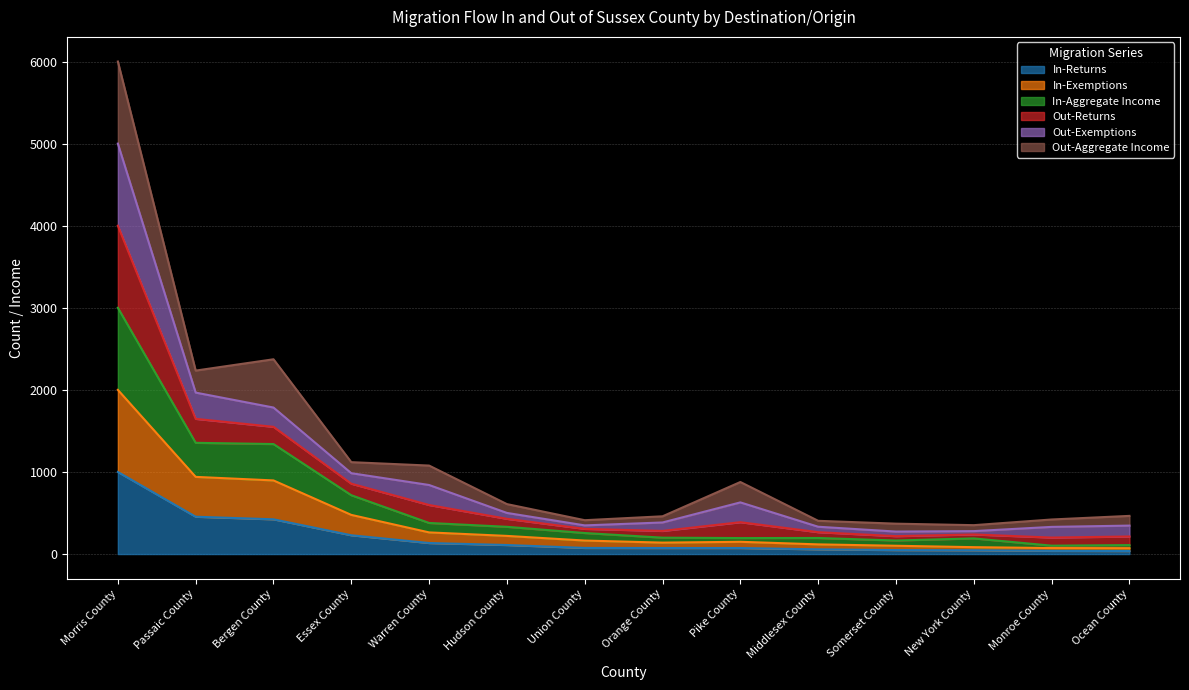

At which category is the sum across all series the highest?

Morris County